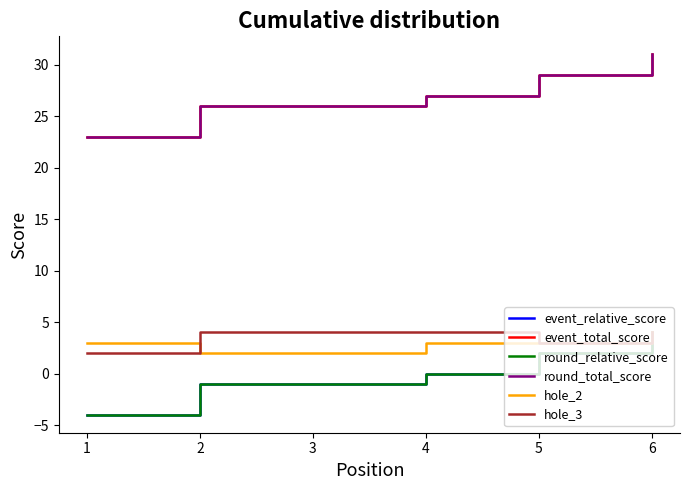

How many round_total_score values are between 26 and 29?

4